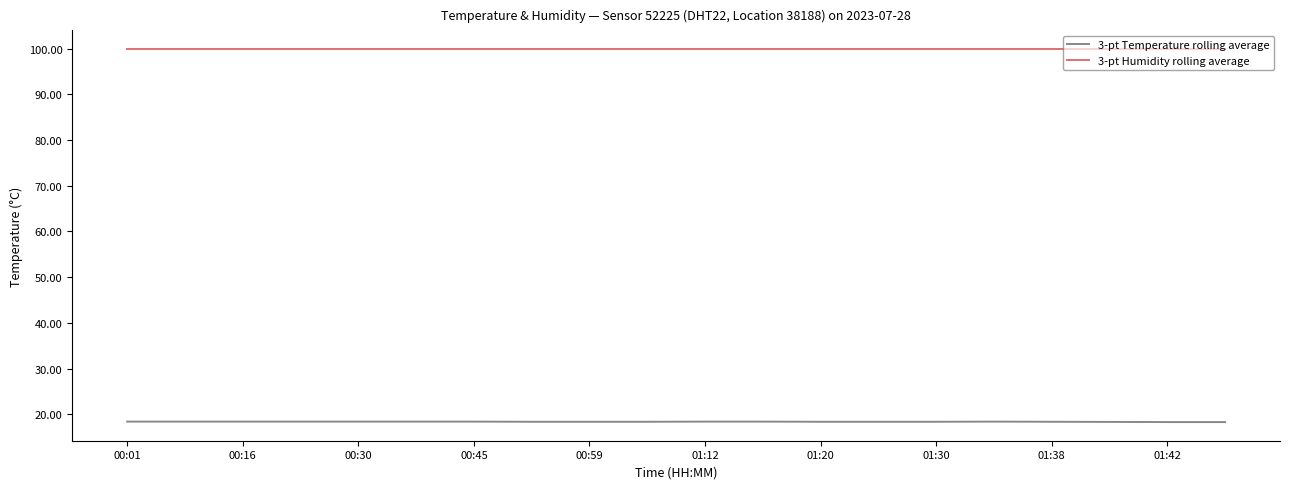

What is the minimum value shown in the chart?

18.3